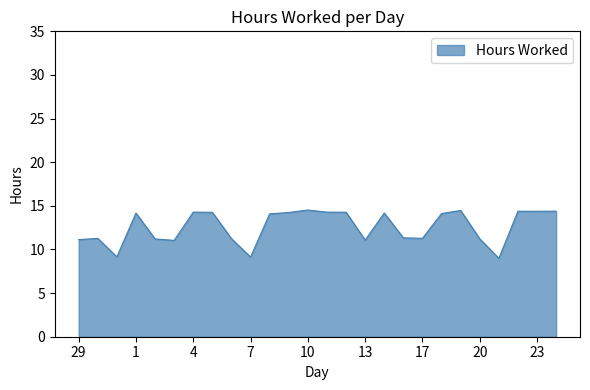

What is the smallest value displayed?

9.0